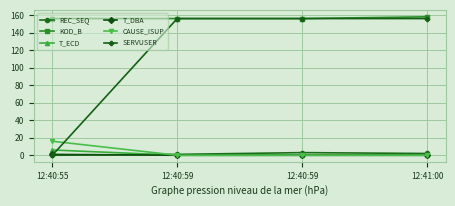

Count the number of data series in this chart.

6